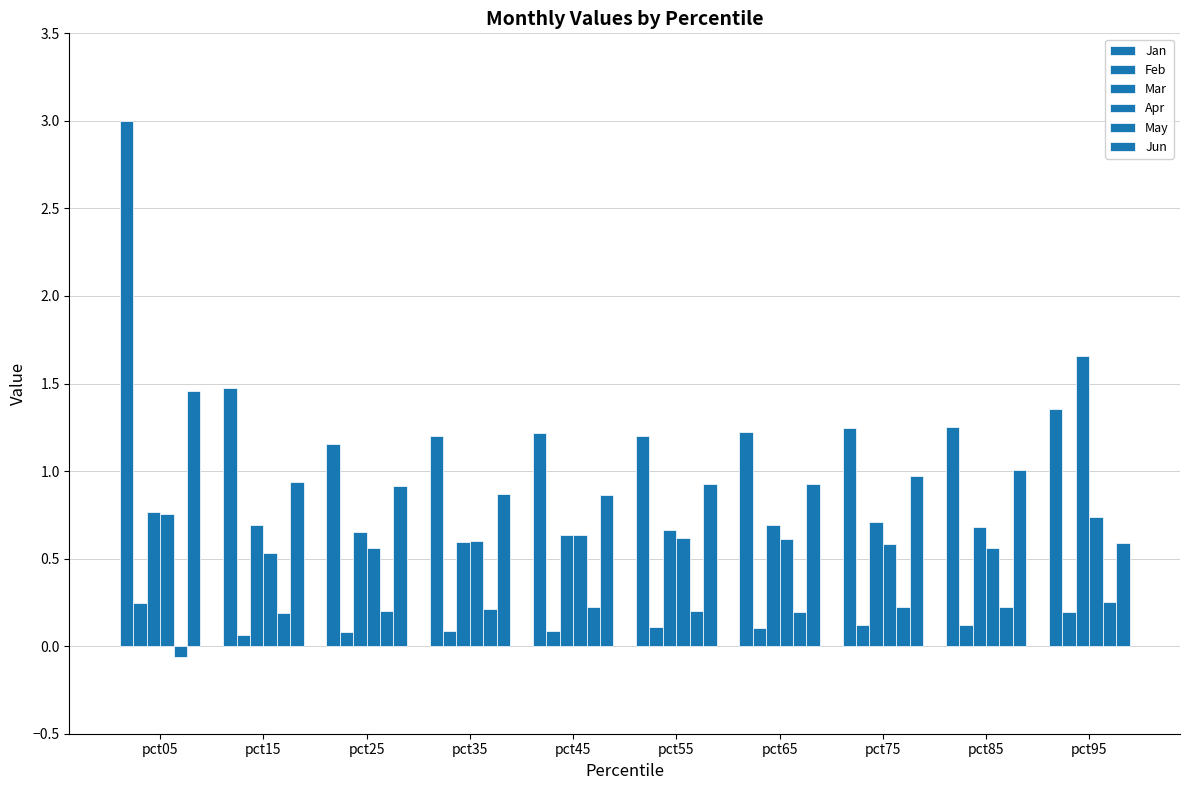

At pct95, list the series in order from smallest to largest.

Feb, May, Jun, Apr, Jan, Mar